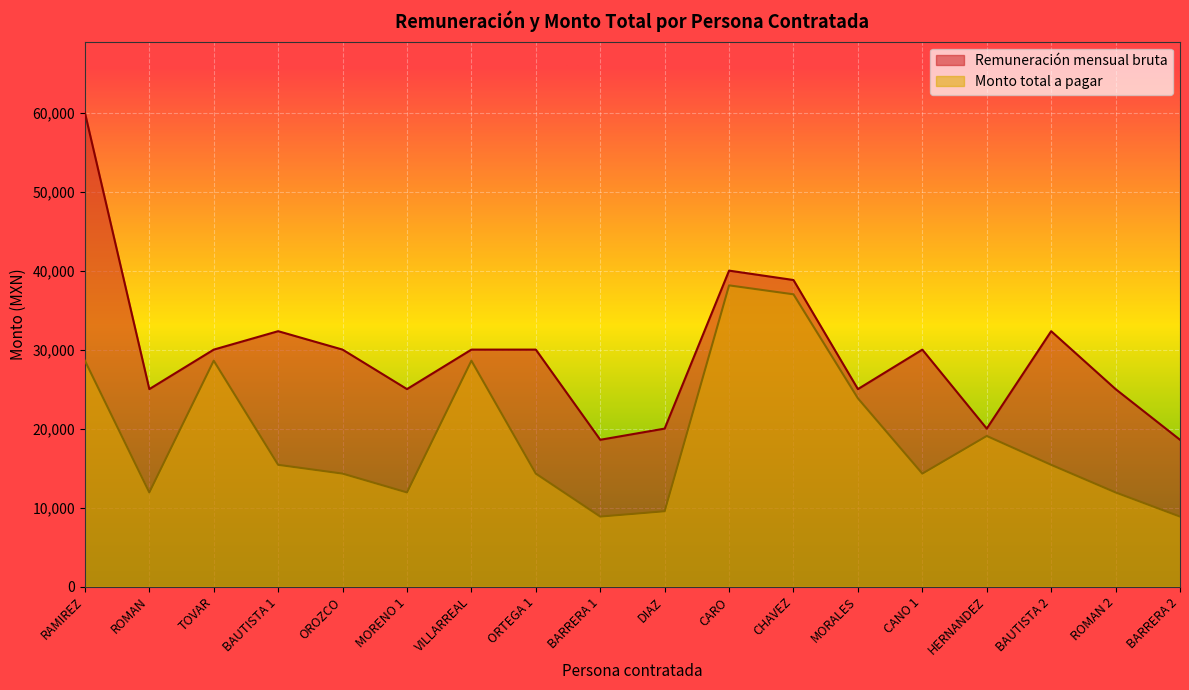

How many interior local peaks does the Remuneración mensual bruta series have?

4